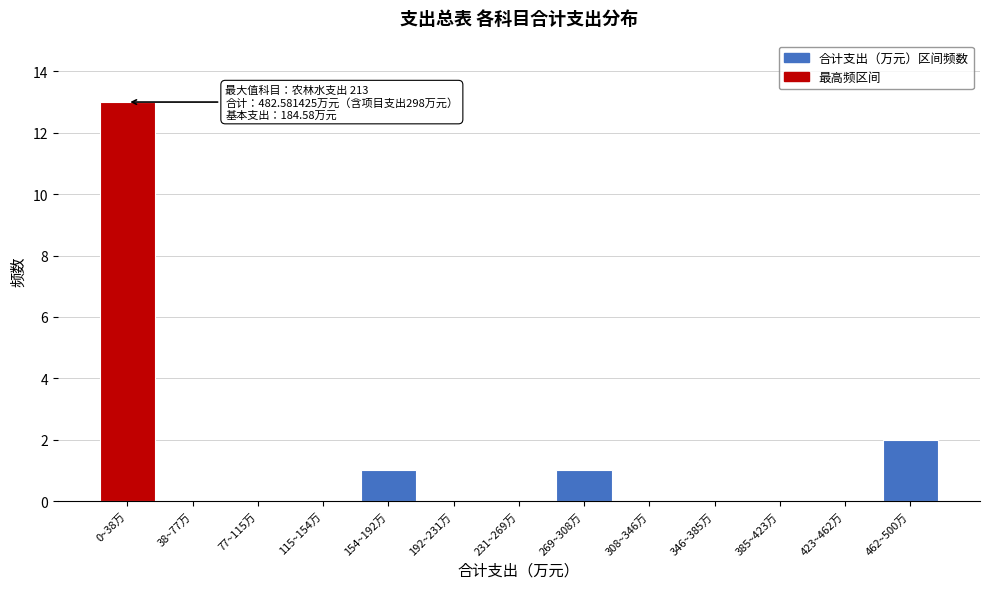

Reading left to right, what are all the values shown in this chart?

0~38万=13	38~77万=0	77~115万=0	115~154万=0	154~192万=1	192~231万=0	231~269万=0	269~308万=1	308~346万=0	346~385万=0	385~423万=0	423~462万=0	462~500万=2